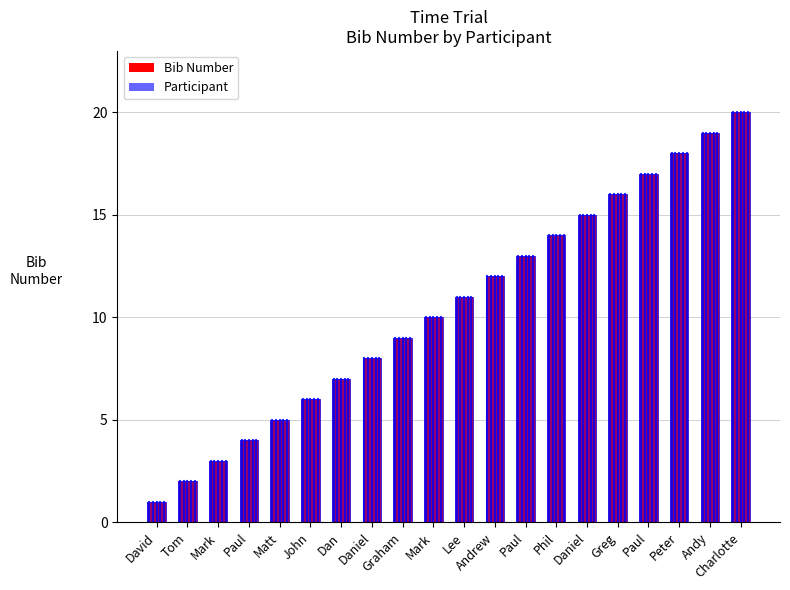

What is the sum of the Bib Number values at Daniel and Paul?

28